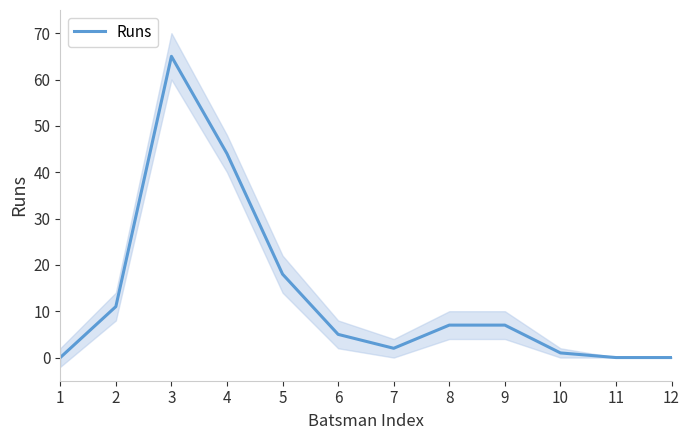

What is the average value?

13